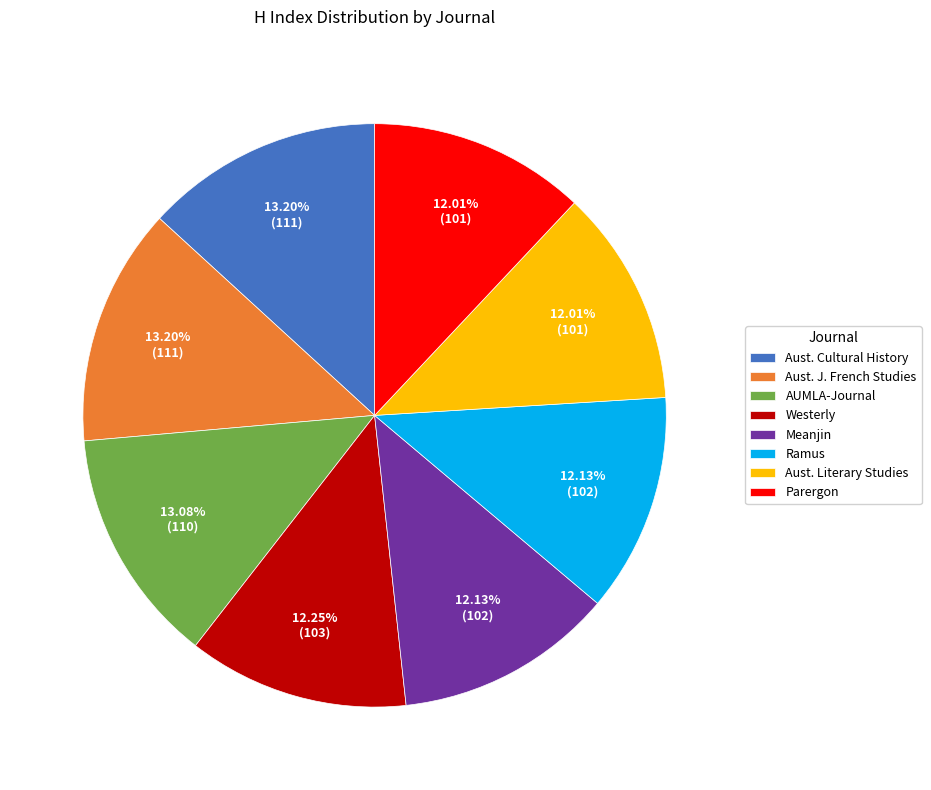

Approximately how many times larger is the value at AUMLA-Journal compared to Meanjin?

1.1